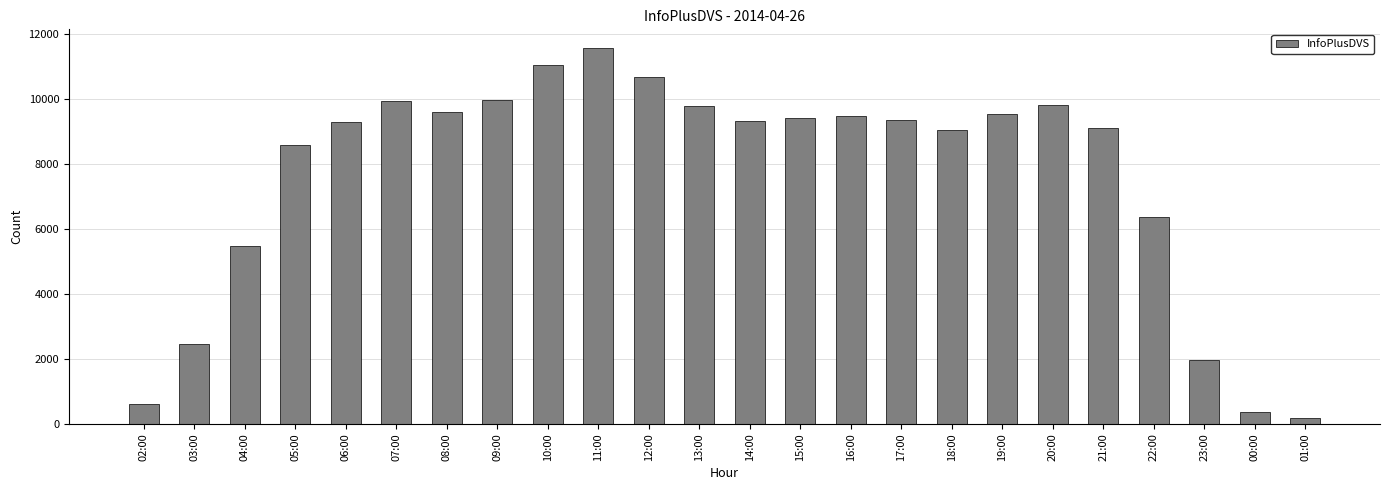

What is the label of the 18th bar from the left?

19:00